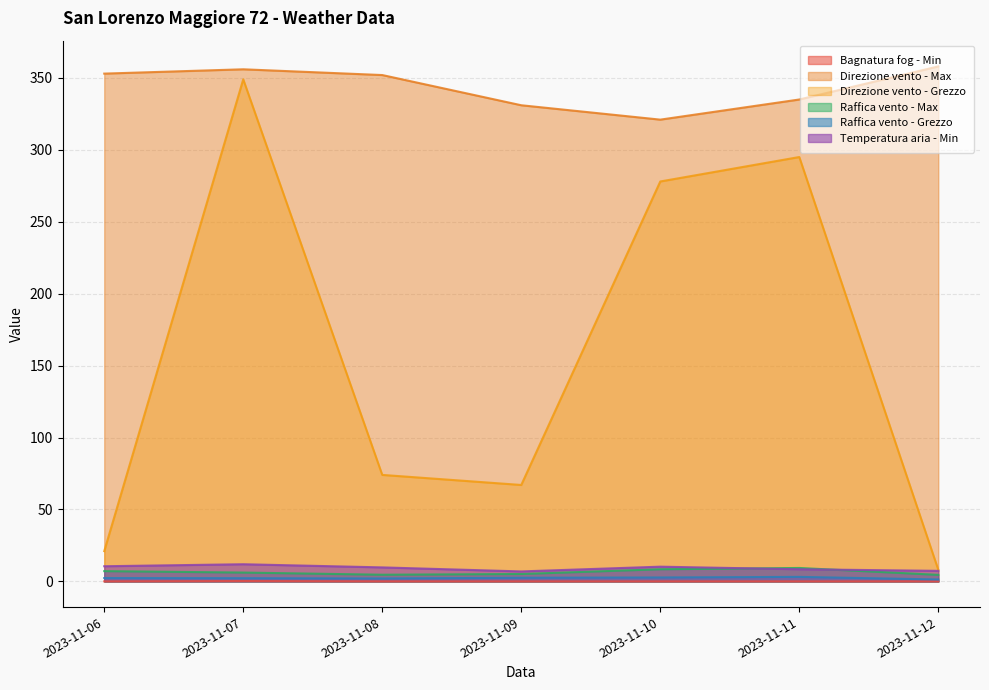

True or false: Bagnatura fog - Min has a value of 0.0 at 2023-11-12.

True